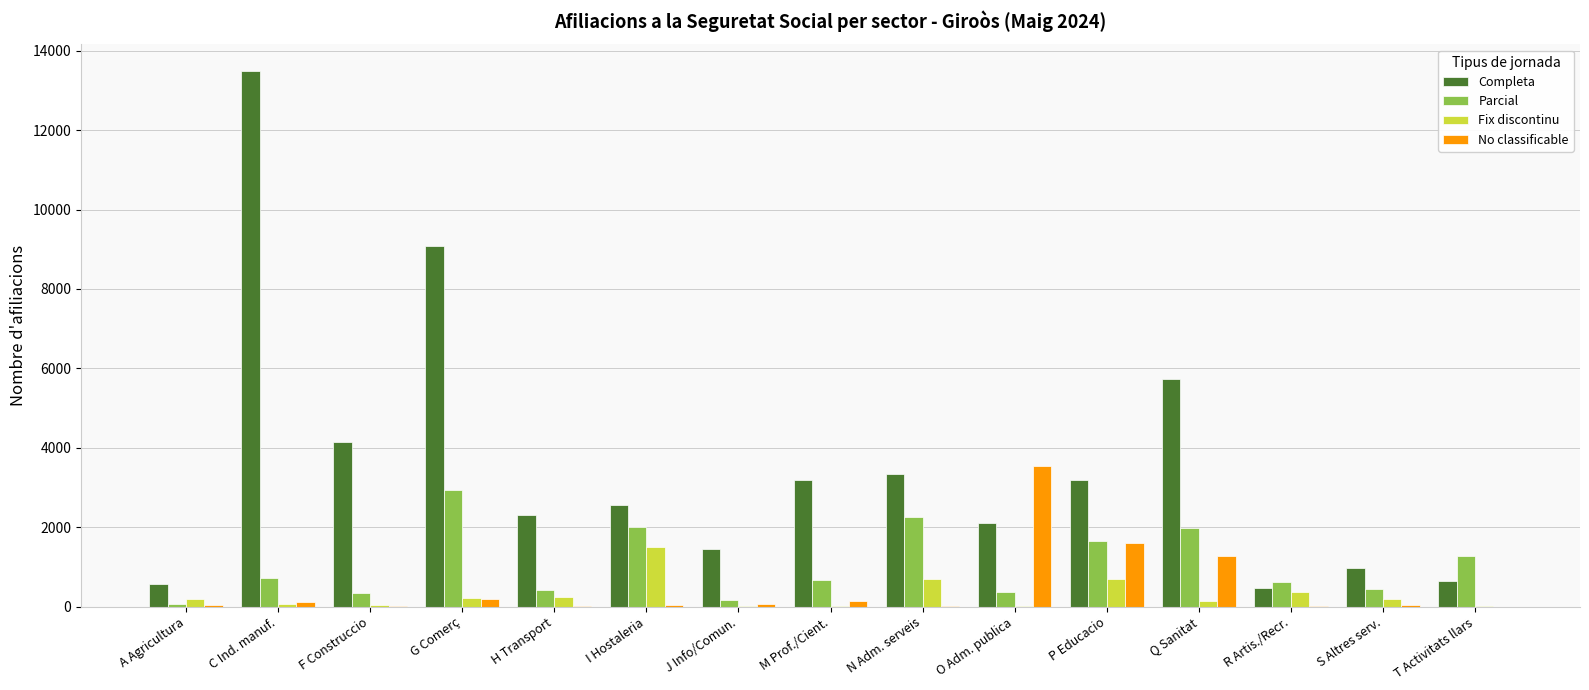

True or false: No classificable has a value of 3545 at O Adm. publica.

True